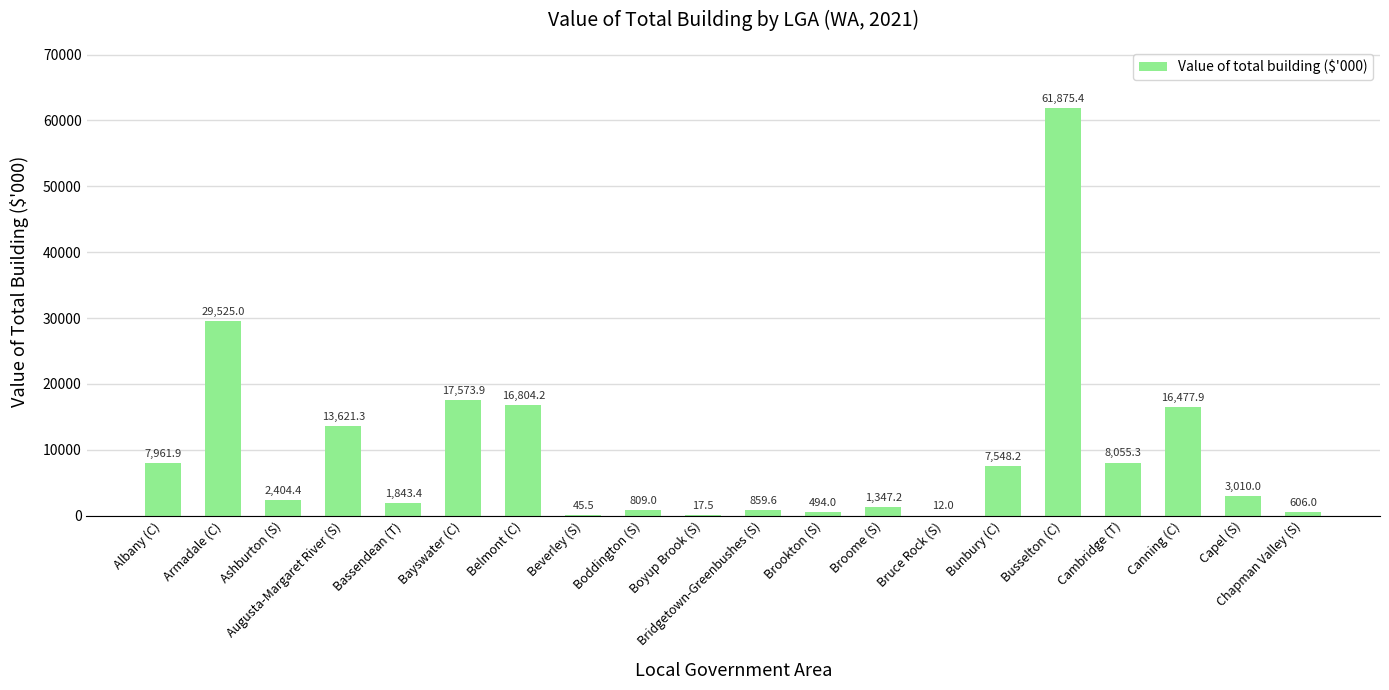

Is it true that the value at Beverley (S) is 45.5?

True